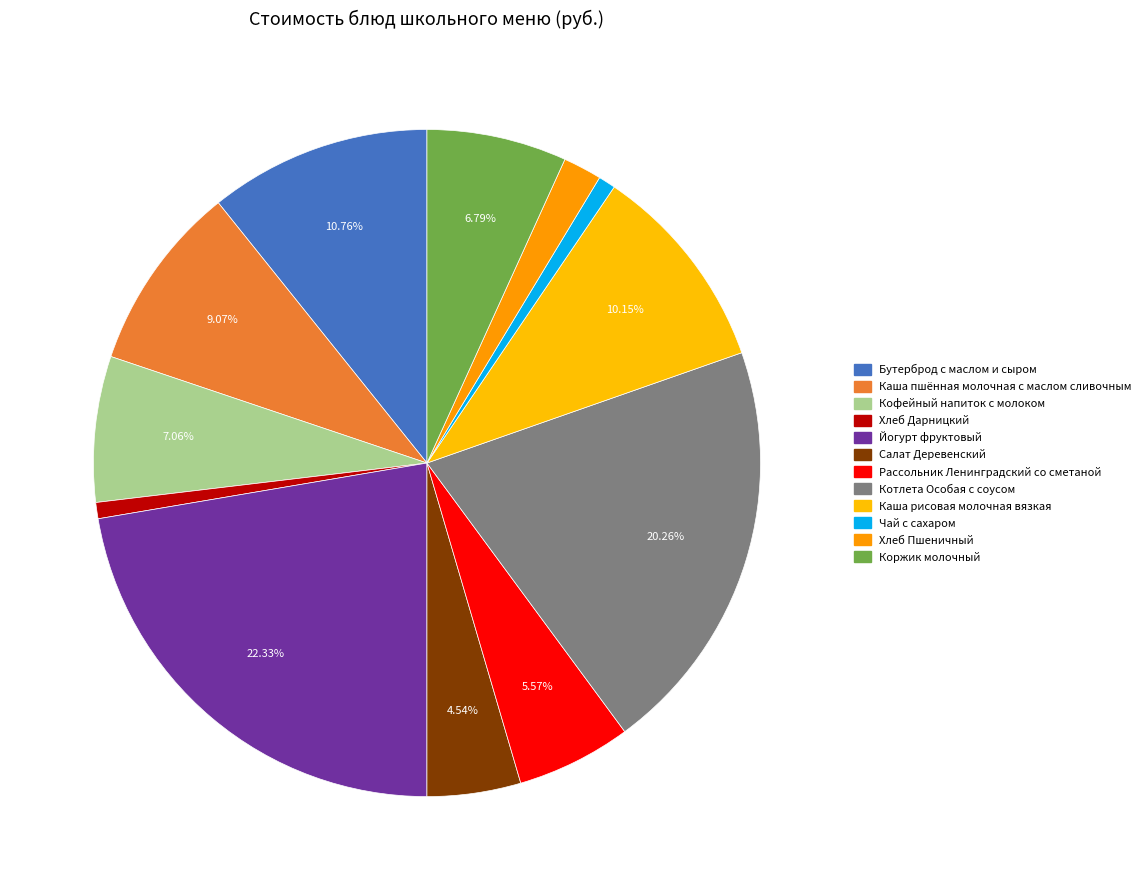

To the nearest percent, what percentage of the pie is Рассольник Ленинградский со сметаной?

6%